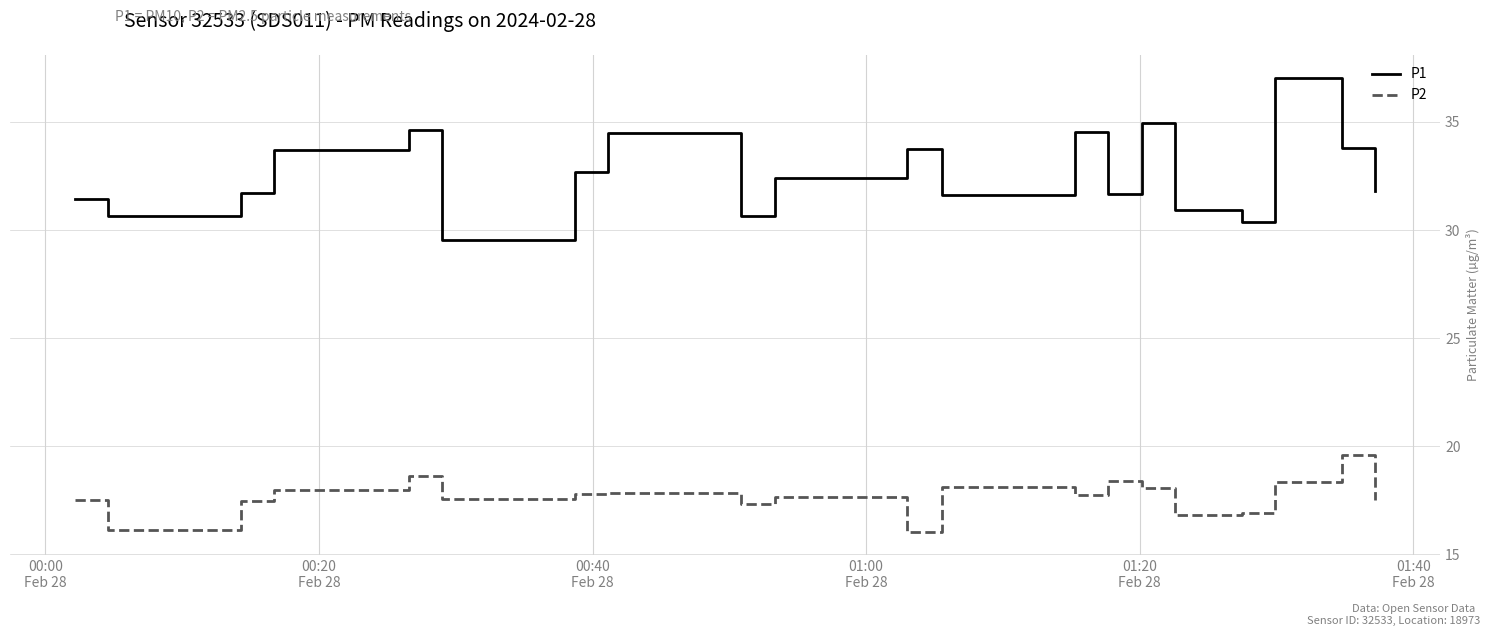

What is the maximum value for P2?

19.6